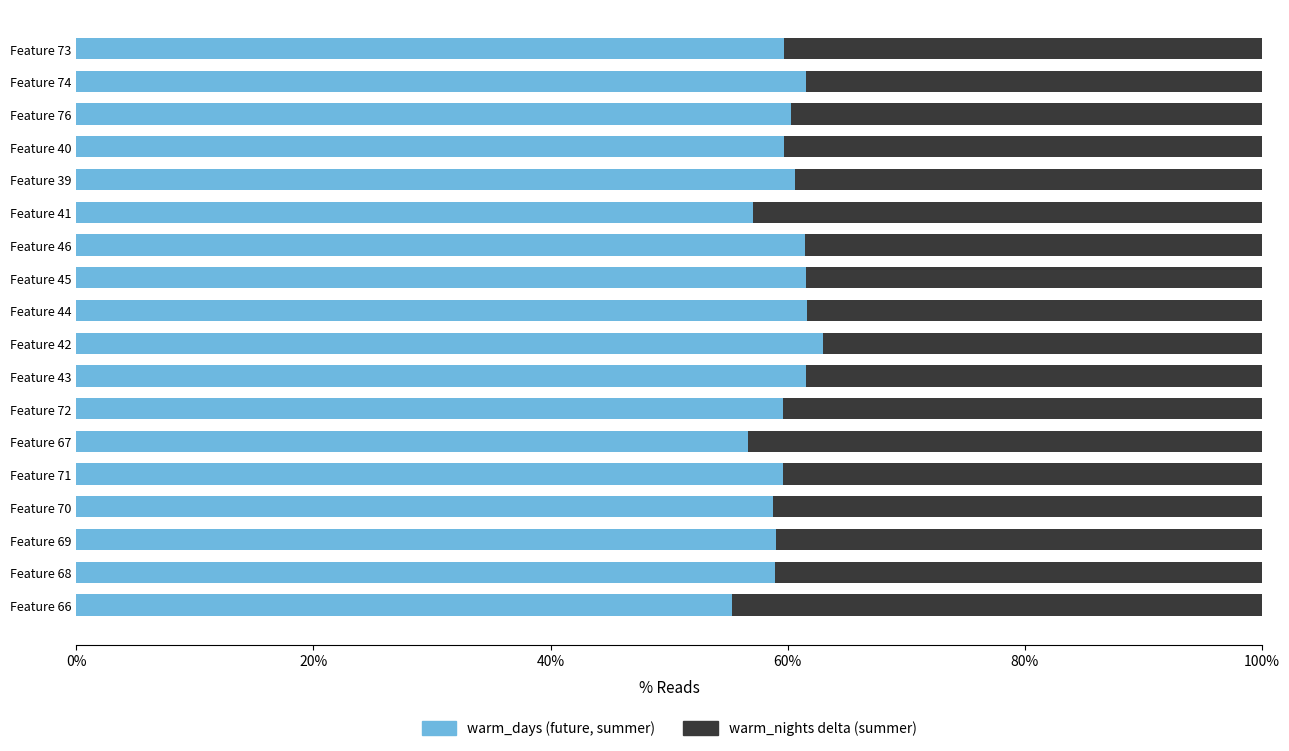

What is the total value across all series at Feature 39?

100.0